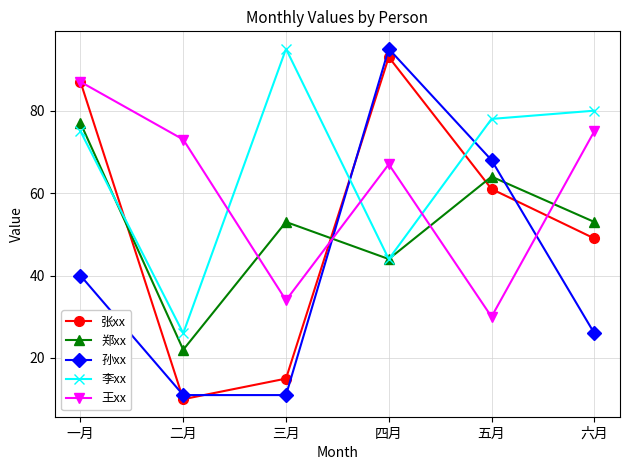

Where do 张xx and 李xx first cross each other?

一月 and 二月